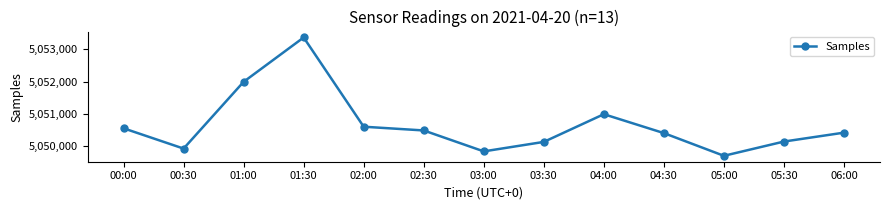

At which label does the data first exceed 5050416?

00:00